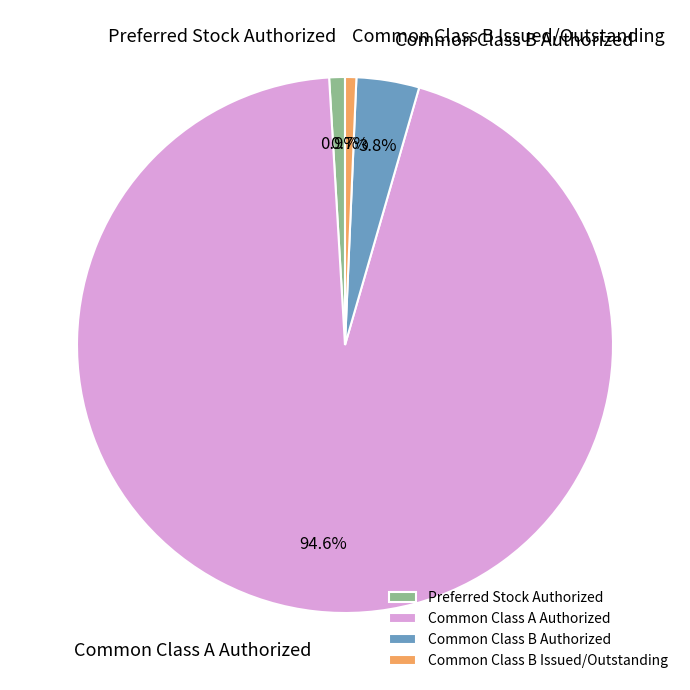

Do Common Class B Issued/Outstanding and Preferred Stock Authorized together represent more than half of the pie?

No